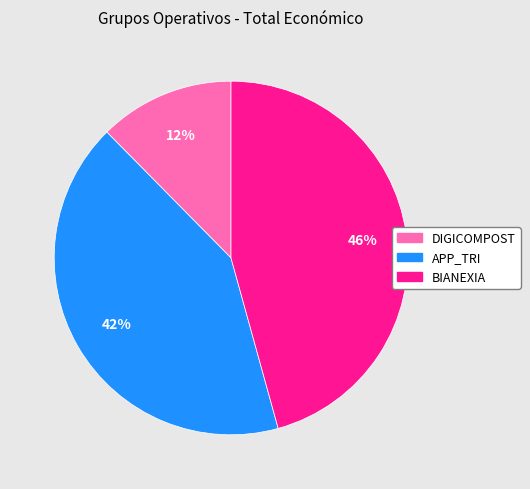

The APP_TRI slice represents 42% of the pie. True or false?

True